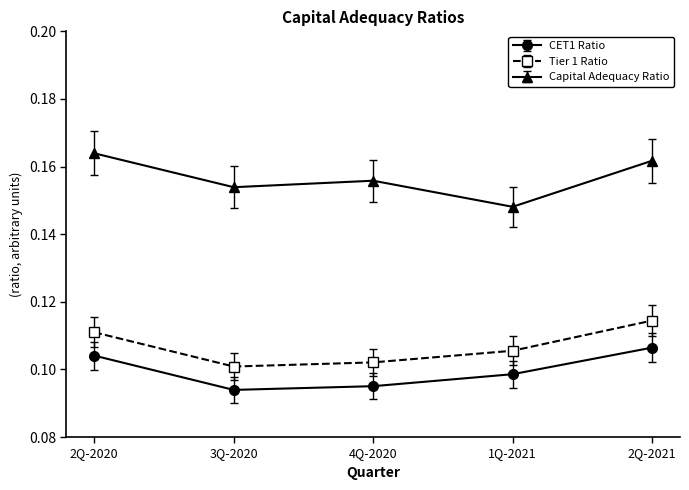

At which category is the sum across all series the highest?

2Q-2021